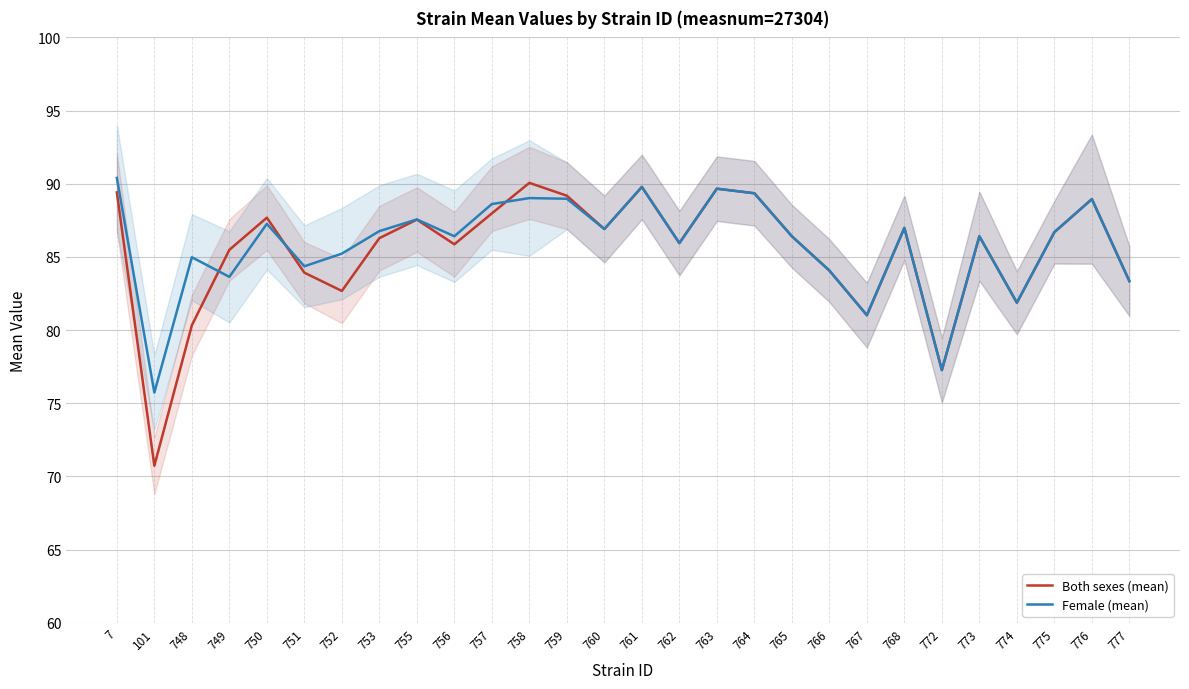

At which category does Female (mean) reach its first local peak?

748